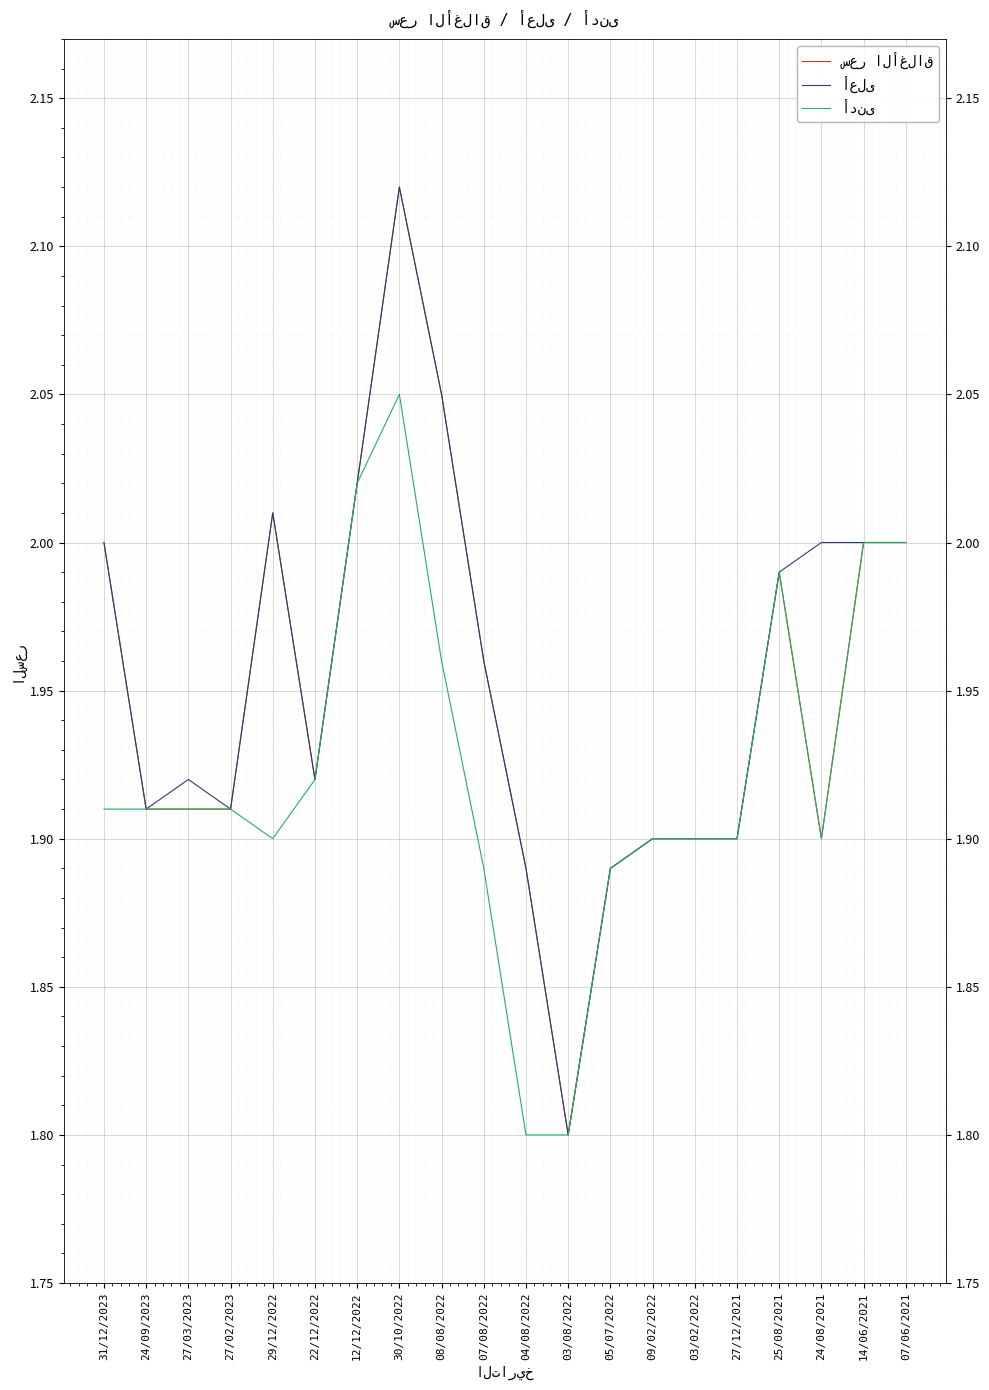

What is the total value across all series at 08/08/2022?

6.1